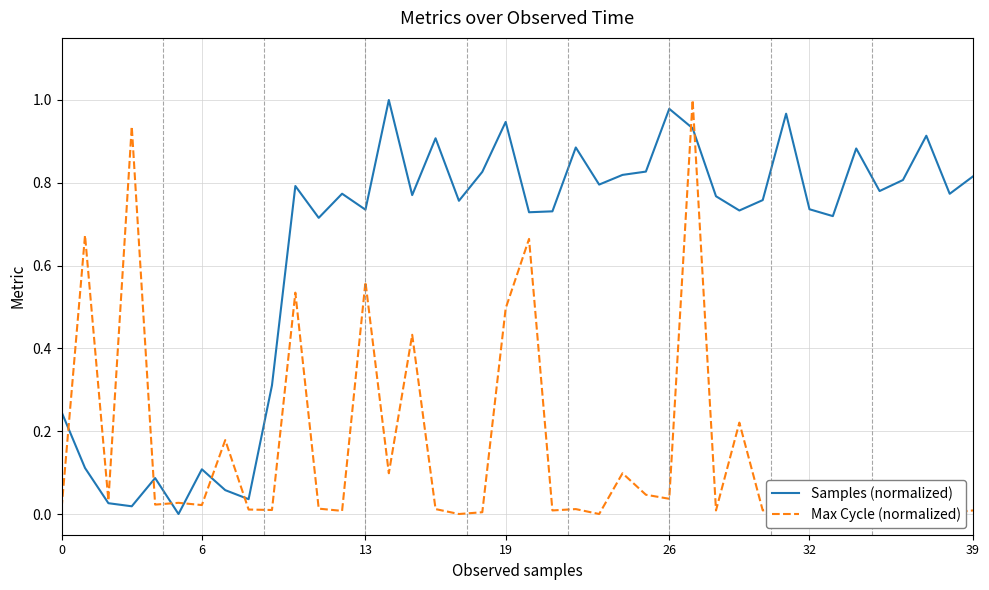

After their last crossing, which series has the higher values: Samples (normalized) or Max Cycle (normalized)?

Samples (normalized)